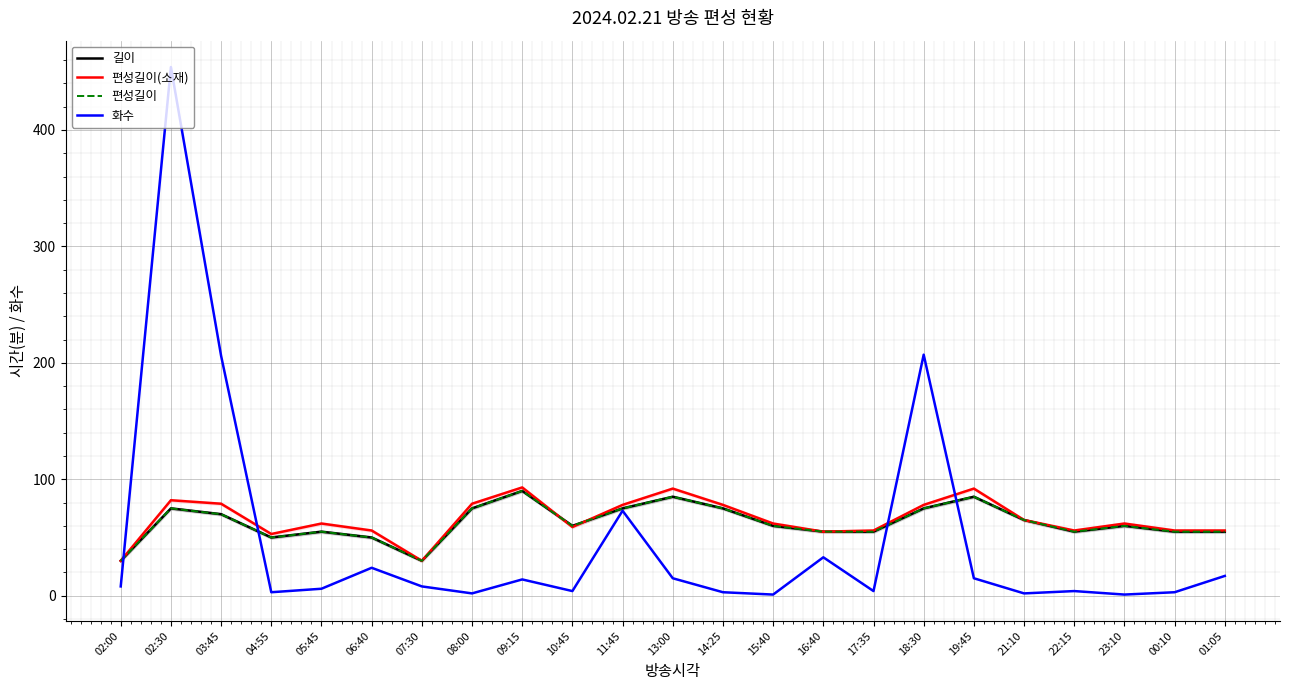

Rank the series at 08:00 from lowest to highest value.

화수, 길이, 편성길이, 편성길이(소재)